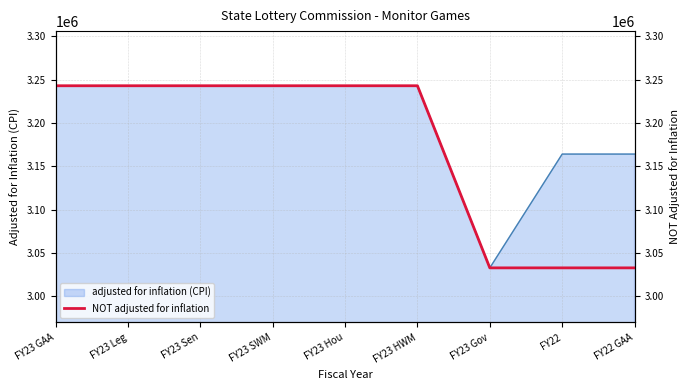

Does the chart display data point markers on the line(s)?

No